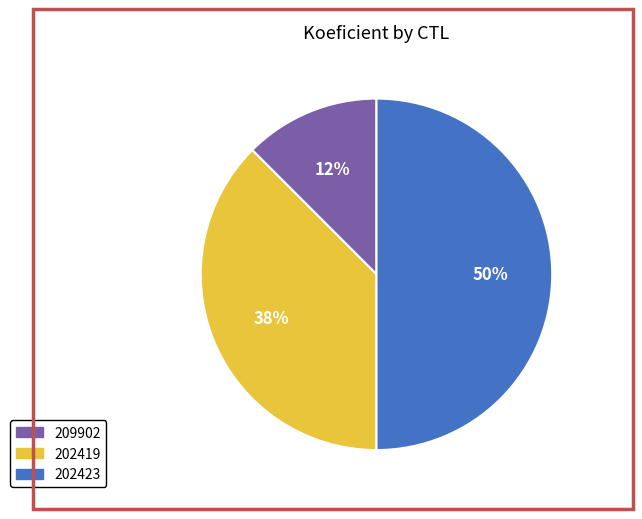

Is 202419 the majority of the pie?

No